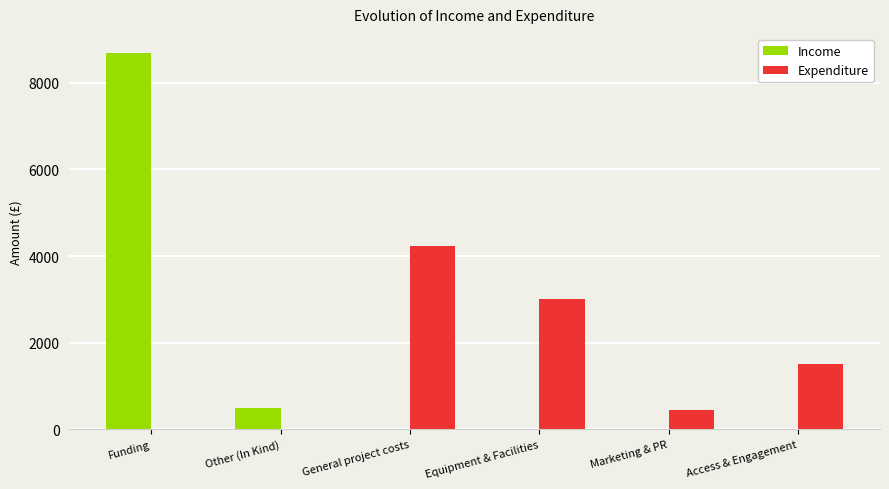

What is the average value of the Income series?

1532